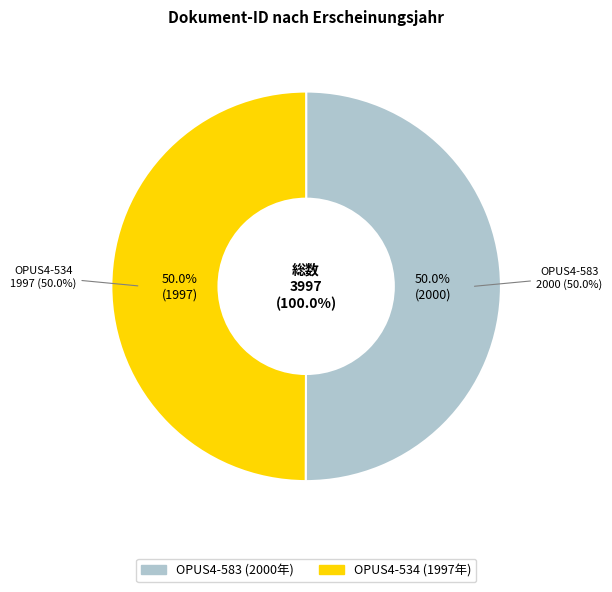

The OPUS4-583 slice represents 41% of the pie. True or false?

False